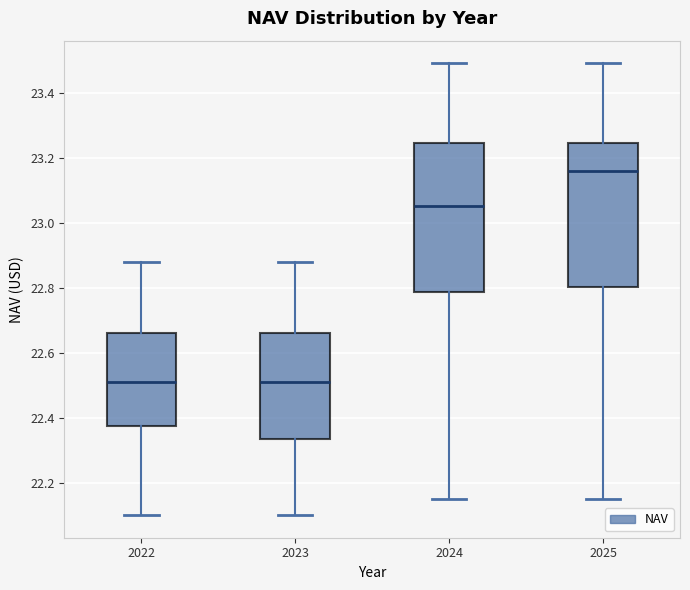

Reading left to right, read every box against the y-axis: the position of its median line, the range the box covers, and the ends of its whiskers. The values are not printed on the chart, so give them approximately, as read against the axis.

2022: median 22.52, box 22.38 to 22.66, whiskers 22.10 to 22.88
2023: median 22.52, box 22.34 to 22.66, whiskers 22.10 to 22.88
2024: median 23.06, box 22.78 to 23.24, whiskers 22.16 to 23.50
2025: median 23.16, box 22.80 to 23.24, whiskers 22.16 to 23.50